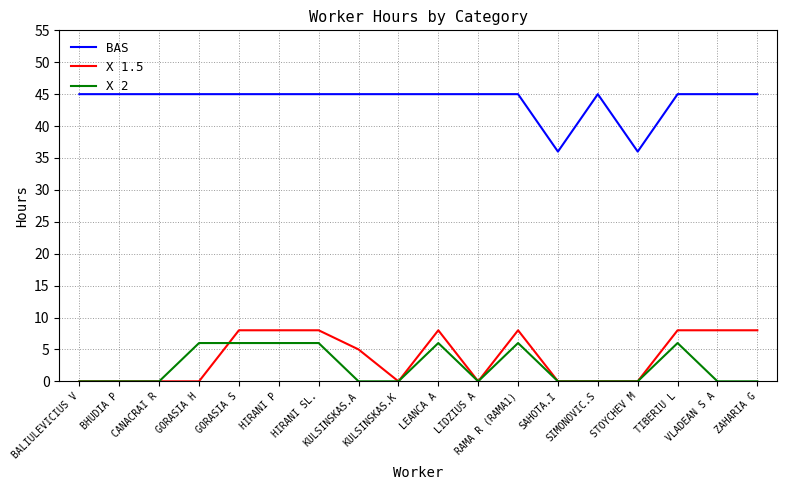

True or false: BAS and X 1.5 cross at least once.

False